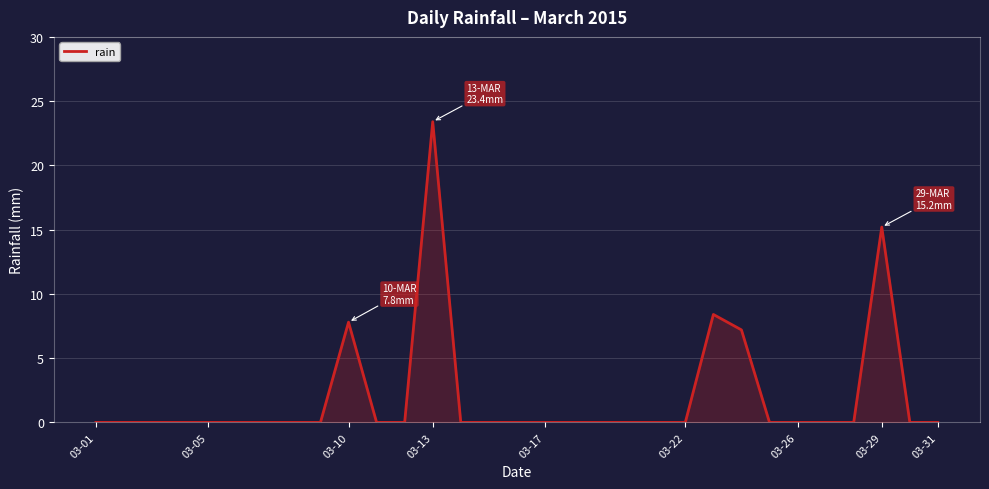

What is the maximum value shown in the chart?

23.4